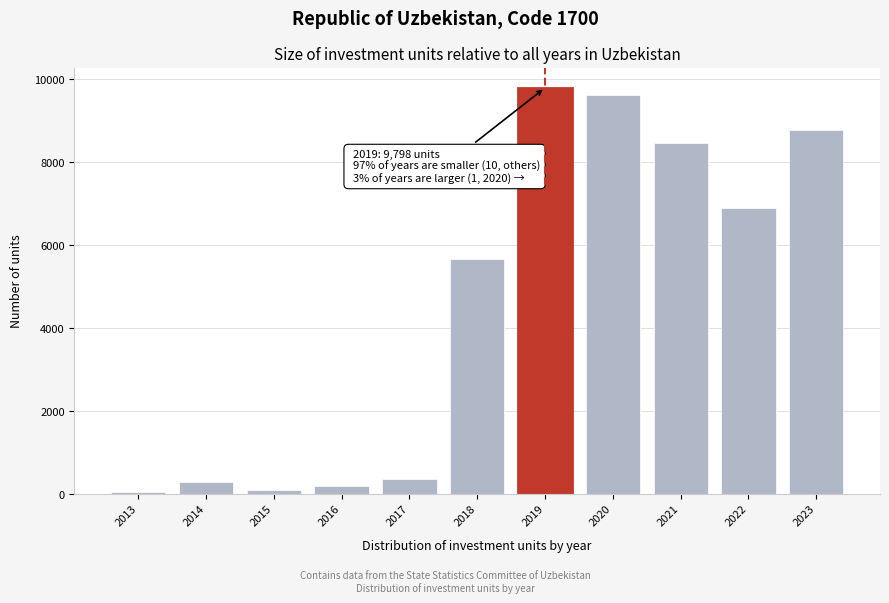

Reading left to right, transcribe all the data shown in this chart.

2013=26	2014=276	2015=83	2016=192	2017=361	2018=5672	2019=9798	2020=9617	2021=8472	2022=6905	2023=8781